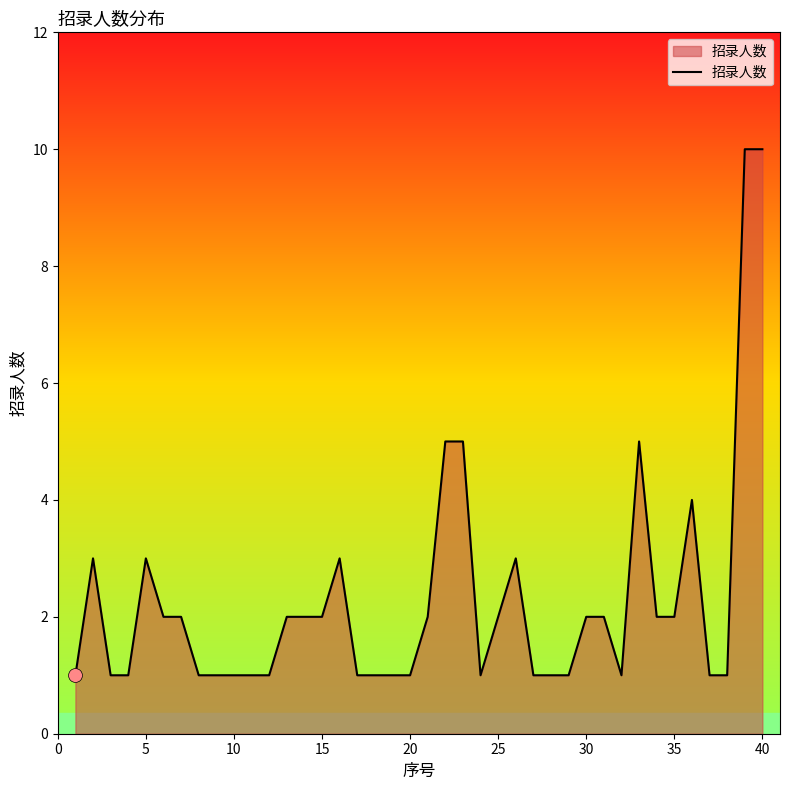

What is the difference between the maximum and minimum values?

9